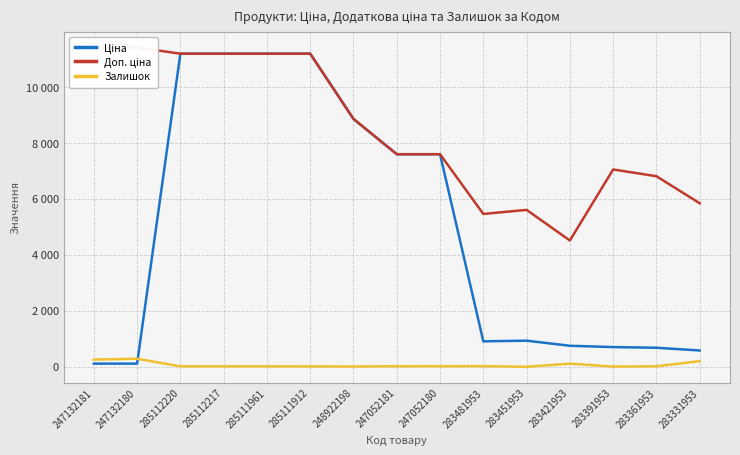

At which category does the chart reach its peak across all series?

247132181